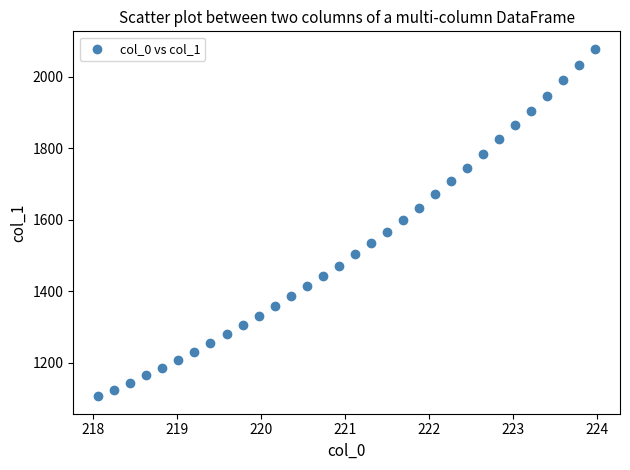

What is the range of X values (max minus min)?

5.9